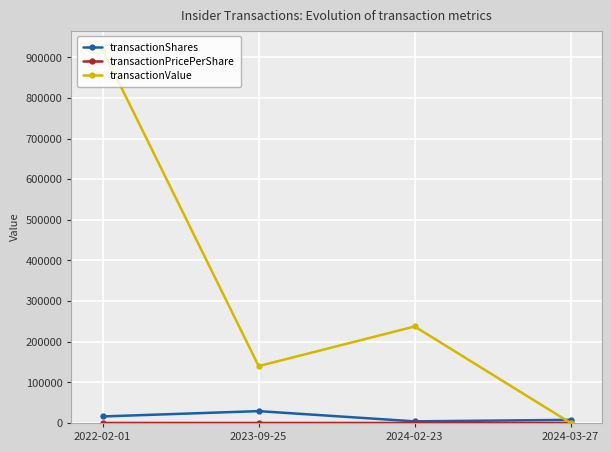

What is the label of the 3rd point from the left?

2024-02-23